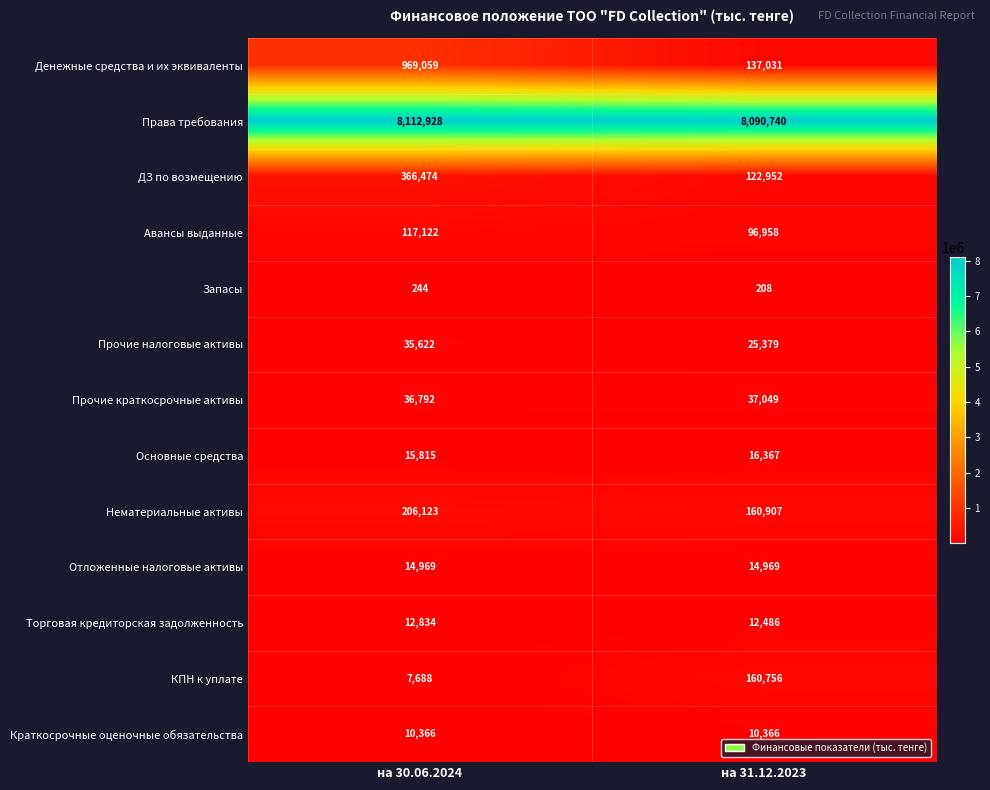

Rank the series by their maximum value, from highest to lowest.

Права требования, Денежные средства и их эквиваленты, ДЗ по возмещению, Нематериальные активы, КПН к уплате, Авансы выданные, Прочие краткосрочные активы, Прочие налоговые активы, Основные средства, Отложенные налоговые активы, Торговая кредиторская задолженность, Краткосрочные оценочные обязательства, Запасы